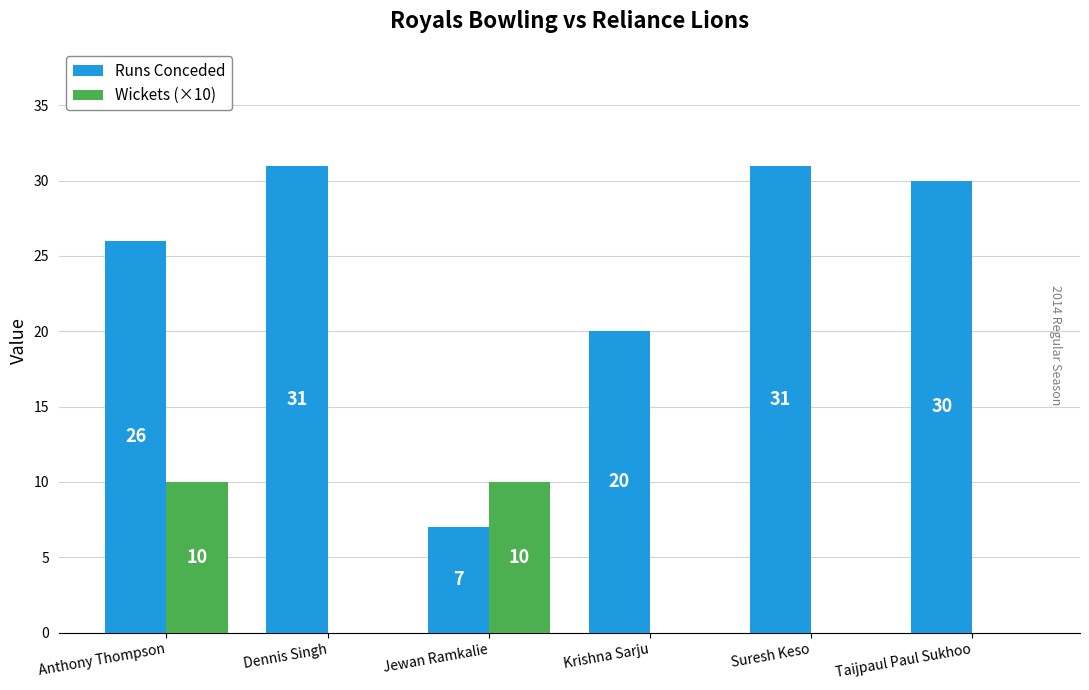

Is the value of Runs Conceded at Krishna Sarju greater than the value of Wickets (×10) at Suresh Keso?

Yes